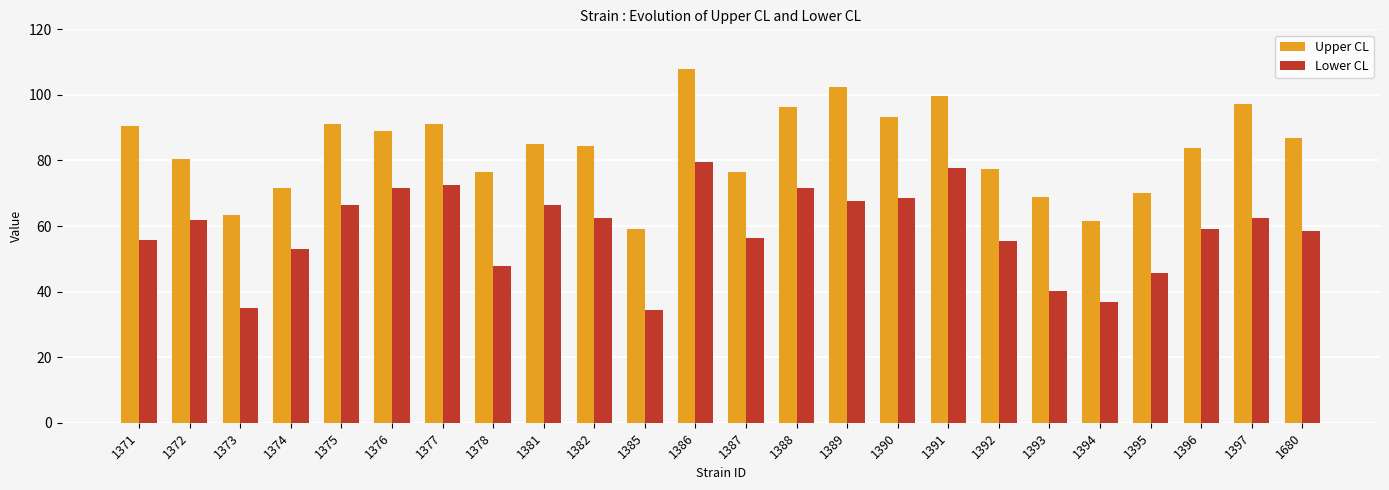

List the series in order of their peak value, lowest first.

Lower CL, Upper CL